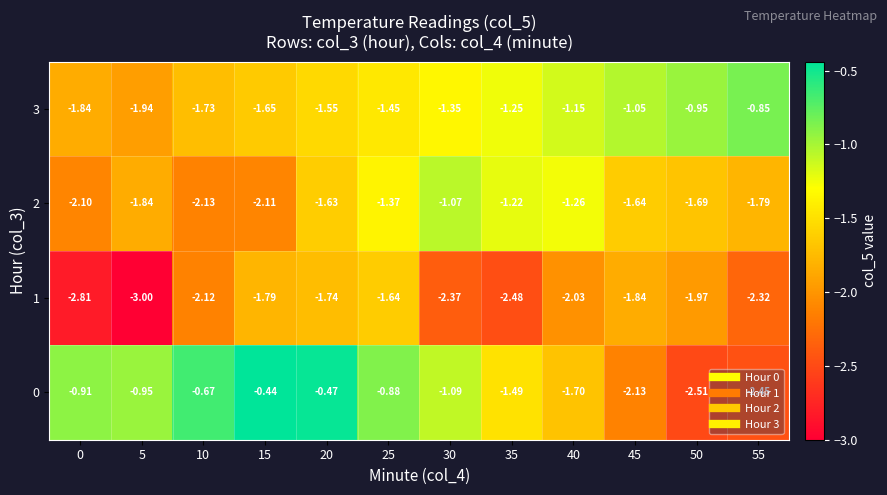

At 35, list the series in order from largest to smallest.

2, 3, 0, 1